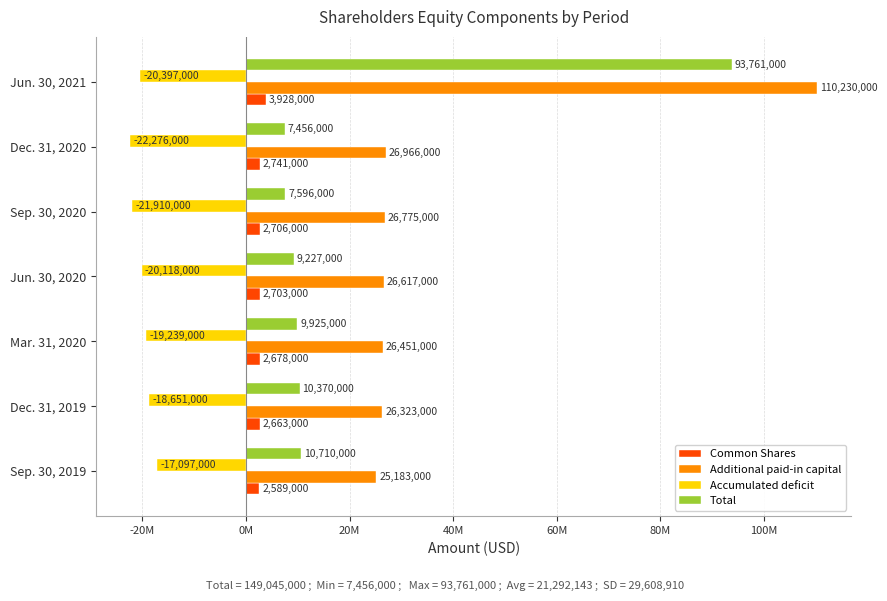

List the series in order of their peak value, highest first.

Additional paid-in capital, Total, Common Shares, Accumulated deficit